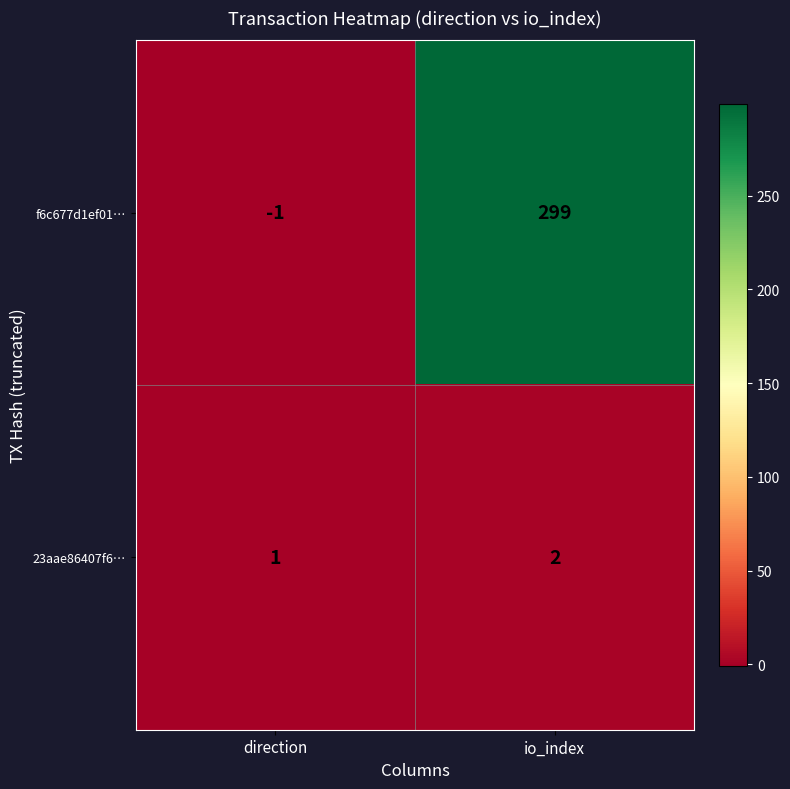

Rank the series by their average value, from lowest to highest.

23aae86407f6…, f6c677d1ef01…